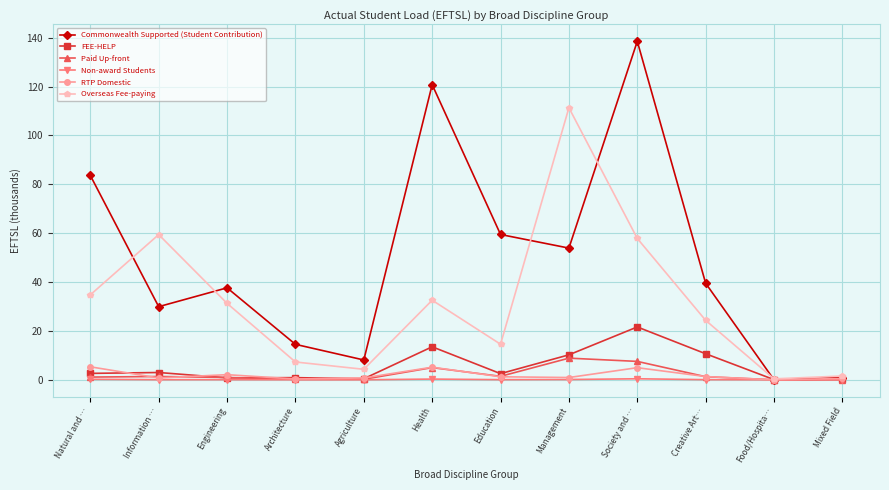

What is the difference between the maximum and second lowest values in the FEE-HELP series?

21.4